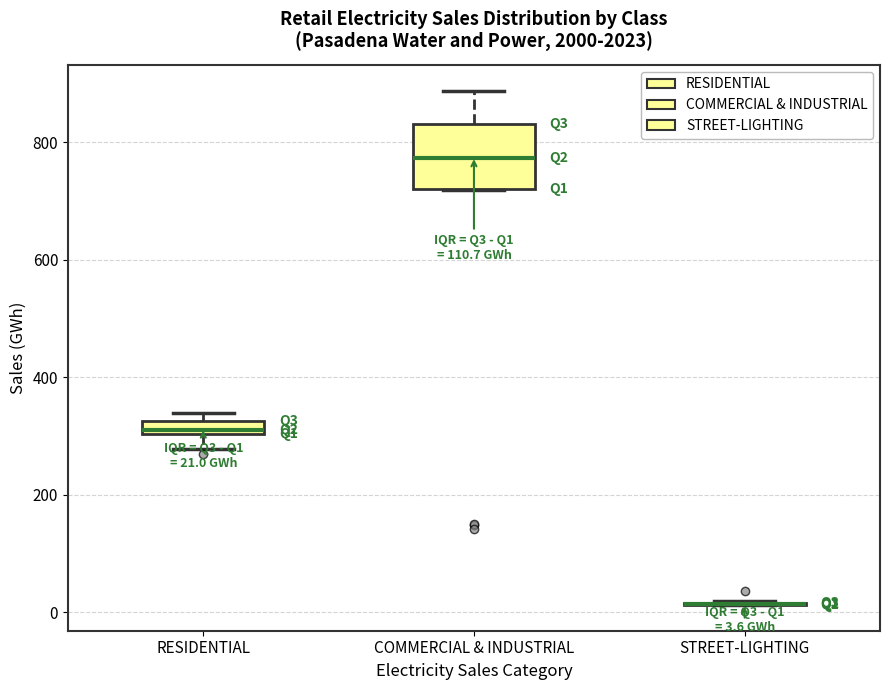

Comparing the boxes themselves (not the whiskers), which one is the tallest?

COMMERCIAL & INDUSTRIAL